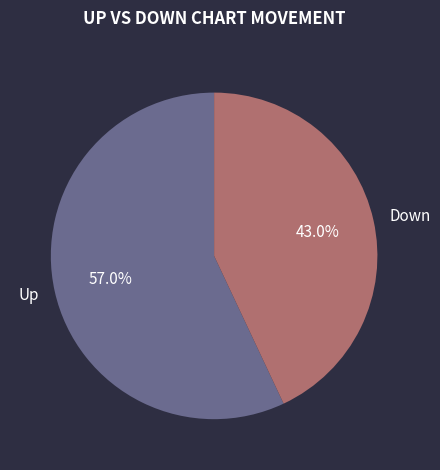

What is the ratio of the value at Up to the value at Down?

1.3